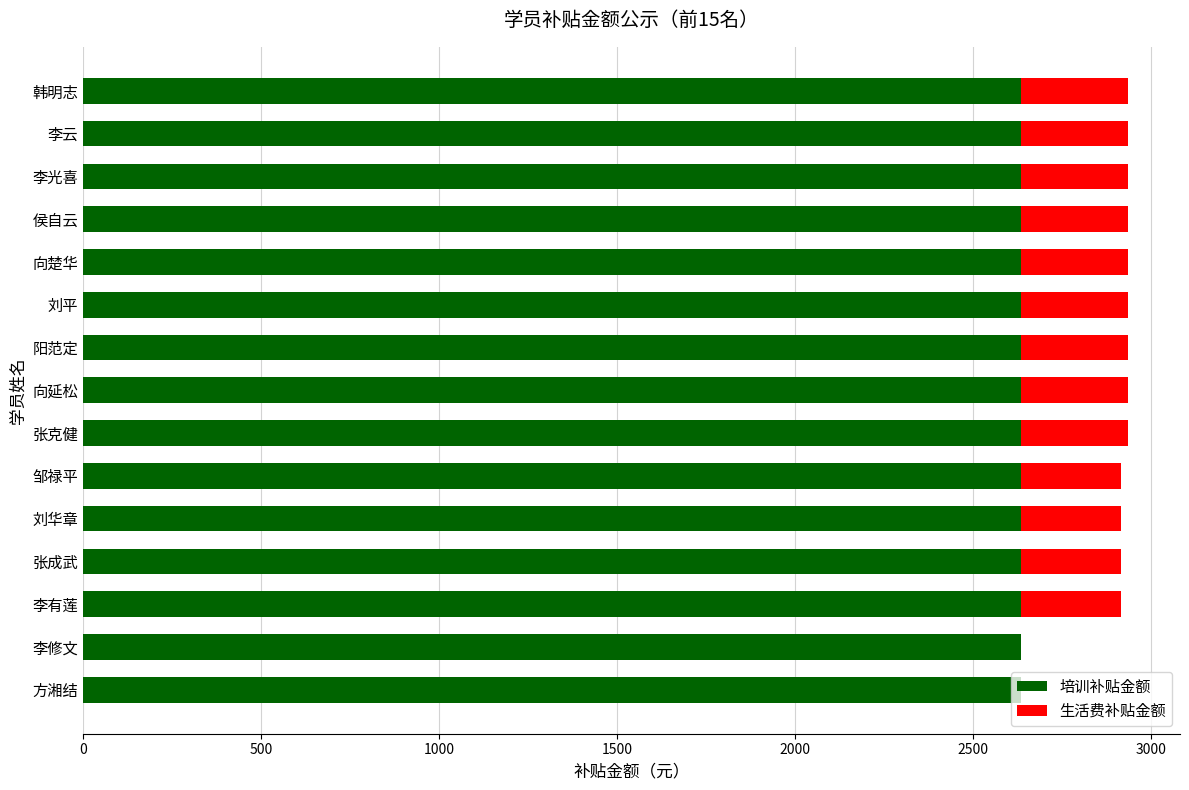

What is the total value across all series at 向延松?

2935